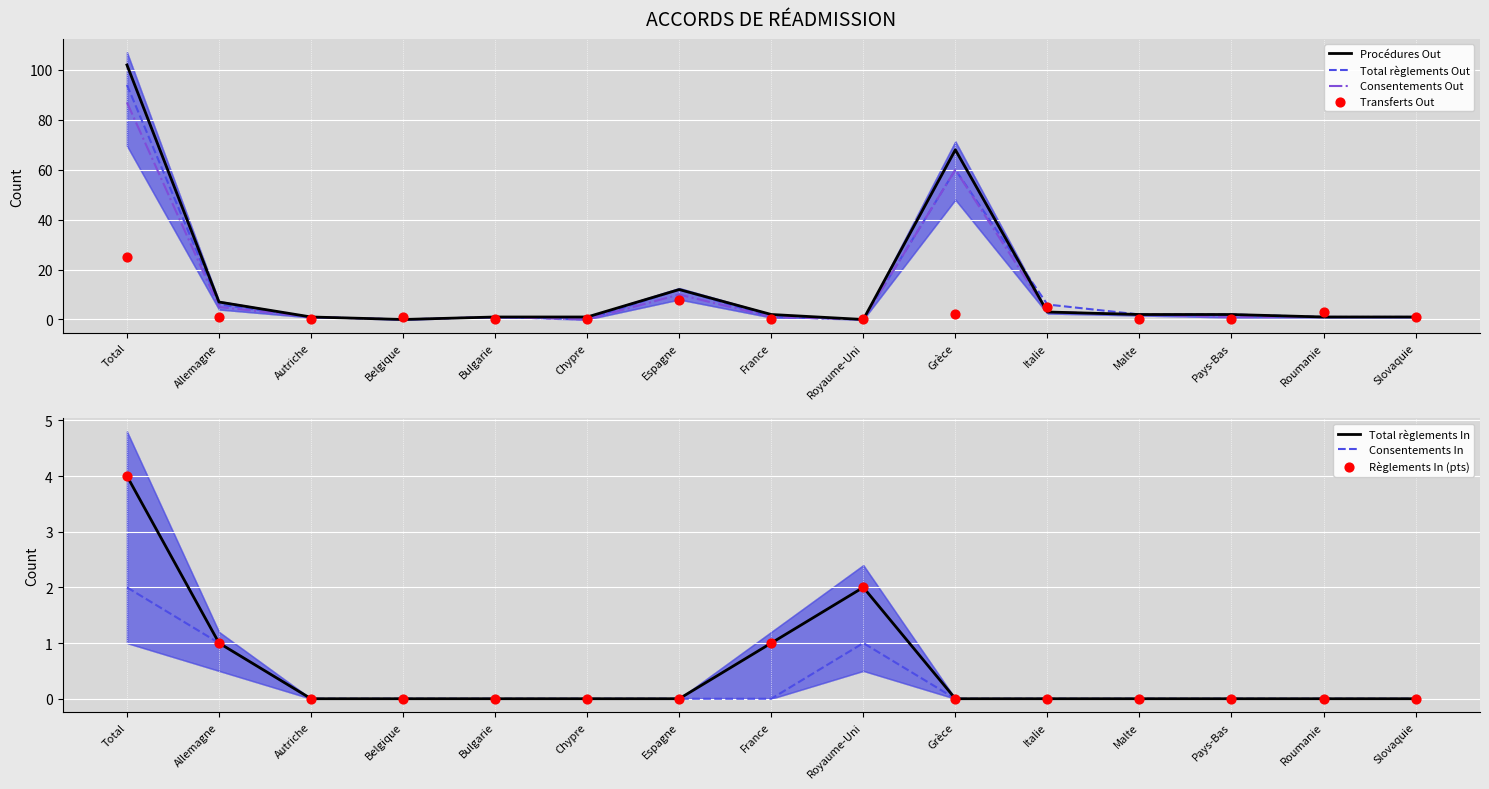

What is the total value across all series at Bulgarie?

3